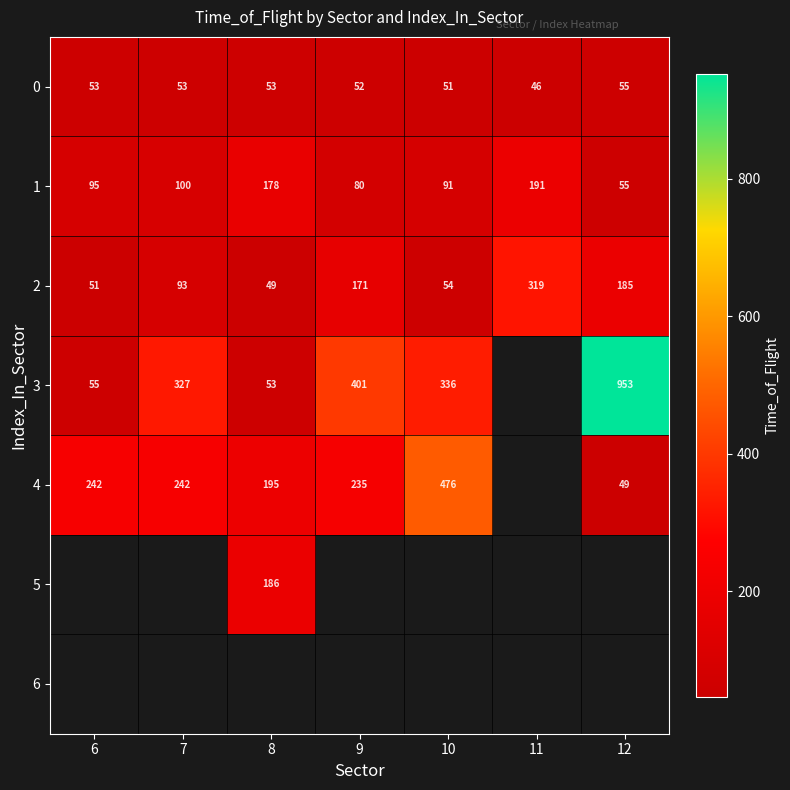

How many series are shown in this chart?

7